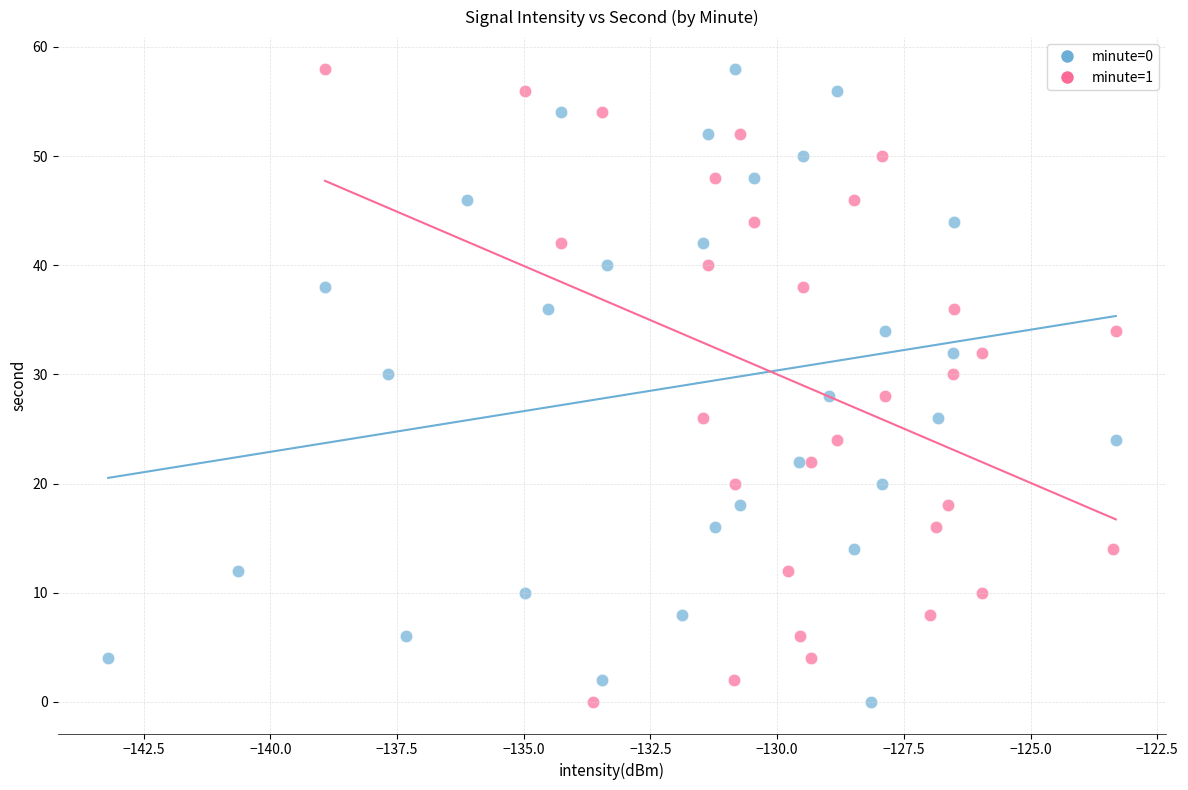

What are all the series names shown in the legend?

minute=0, minute=1